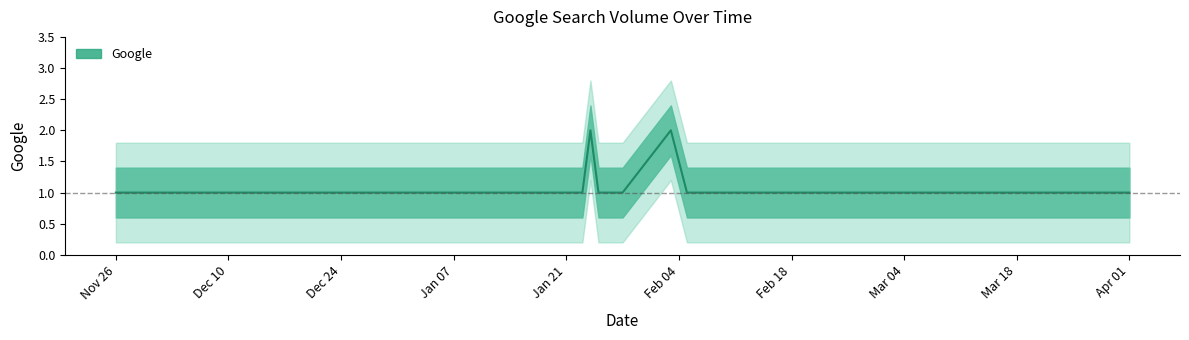

How many points are higher than both their immediate neighbors (excluding endpoints)?

2